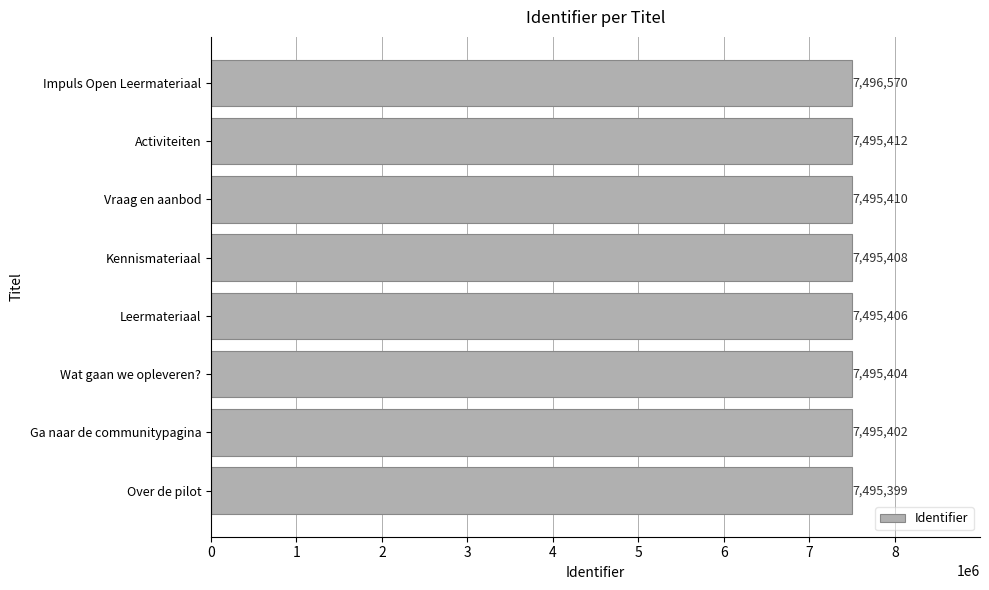

The value at Impuls Open Leermateriaal is 7496570. True or false?

True